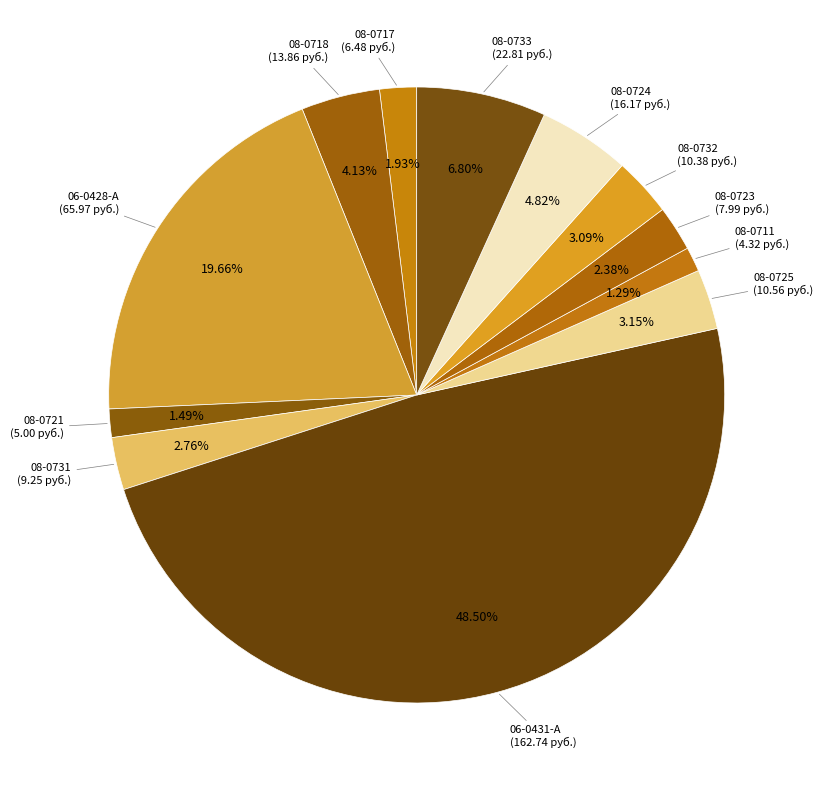

How many slices are in this pie chart?

12